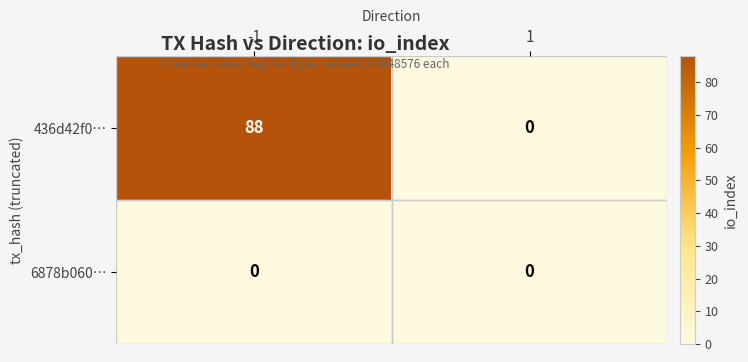

The value of 436d42f0… at 1 is 0. True or false?

True